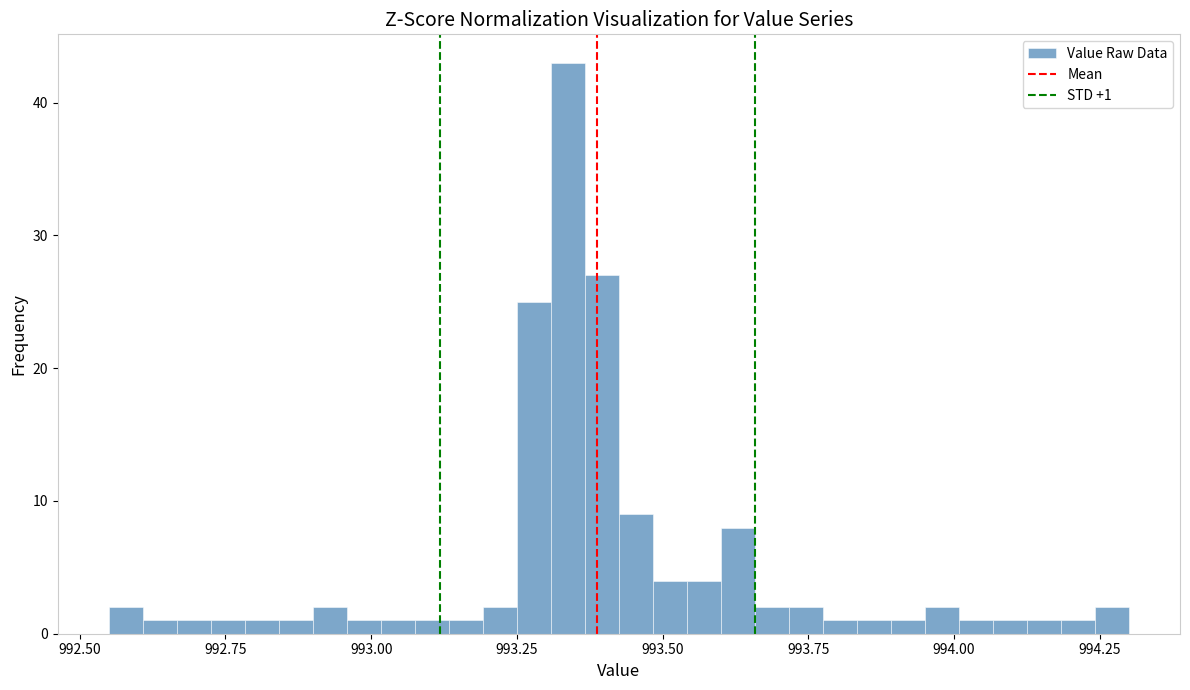

Around what value on the x-axis is the tallest bar? Give the approximate position of its centre, as read against the axis.

993.35